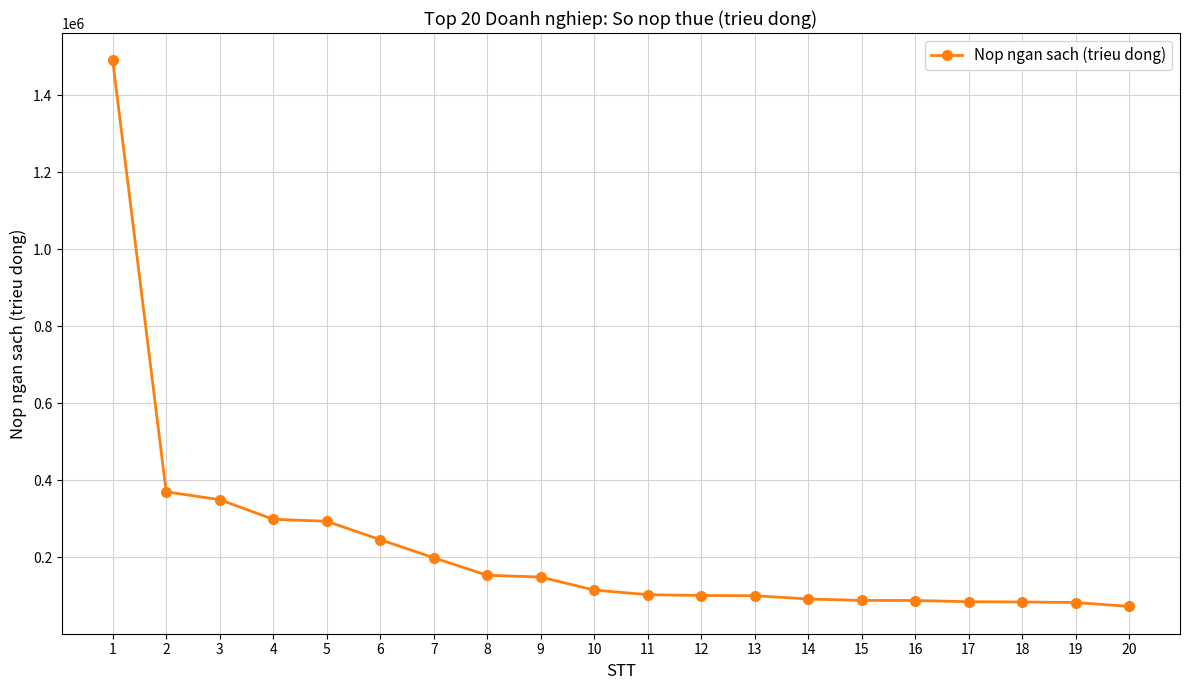

What is the change in value from 4 to 10?

-183914